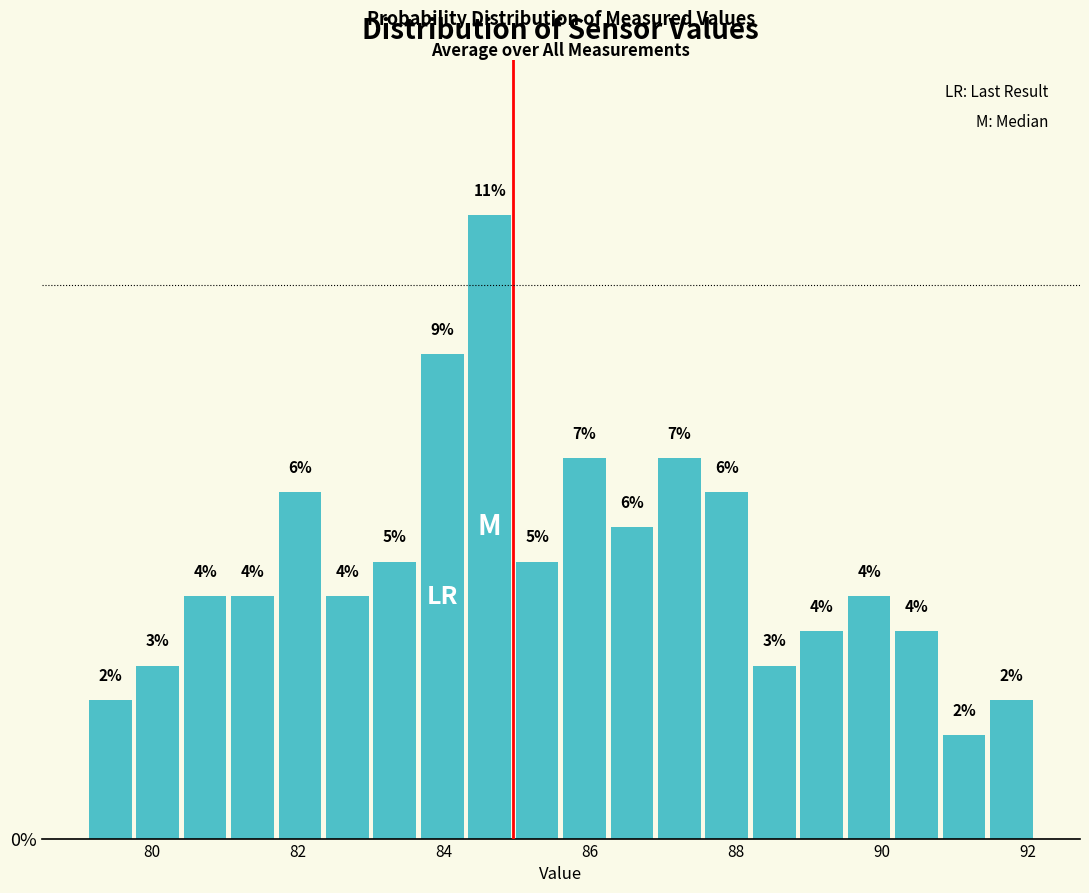

Around what value on the x-axis is the tallest bar? Give the approximate position of its centre, as read against the axis.

84.6